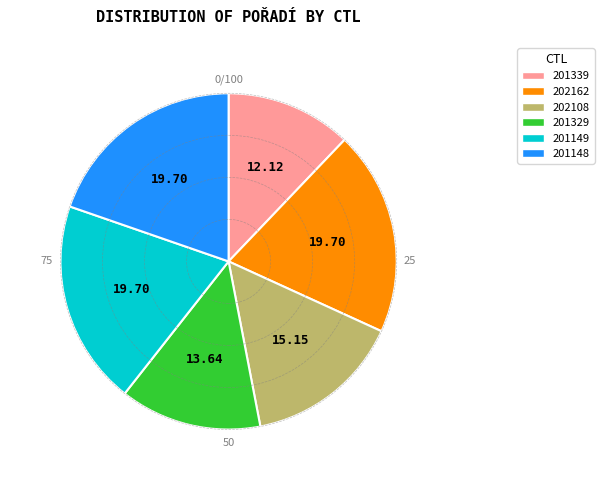

Which has a higher value, 202162 or 201339?

202162